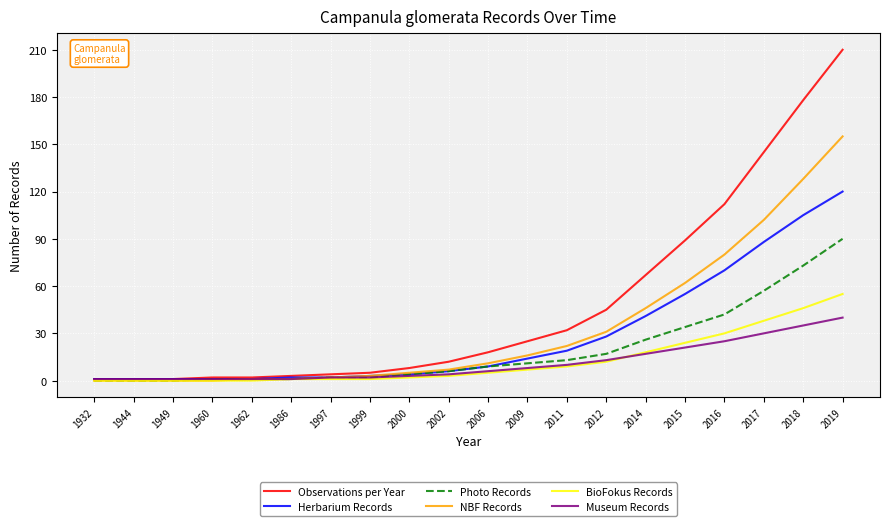

What is the difference between the maximum and minimum values in the Museum Records series?

39